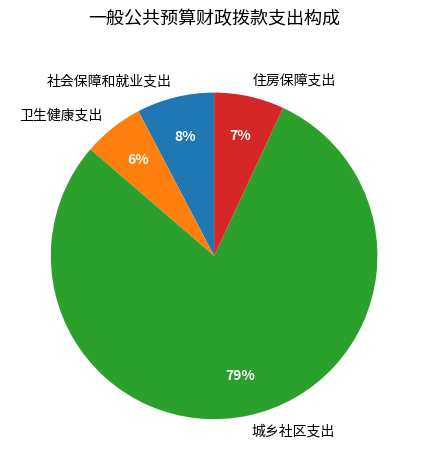

Rank the categories by value from lowest to highest.

卫生健康支出, 住房保障支出, 社会保障和就业支出, 城乡社区支出